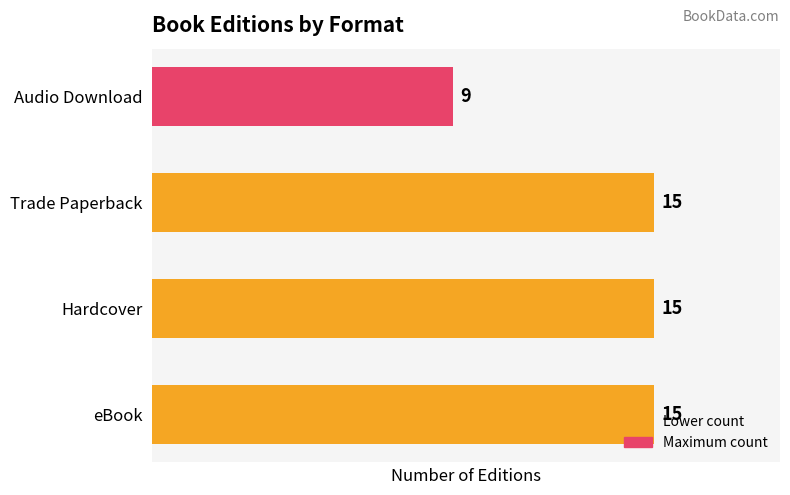

What is the minimum value shown in the chart?

9